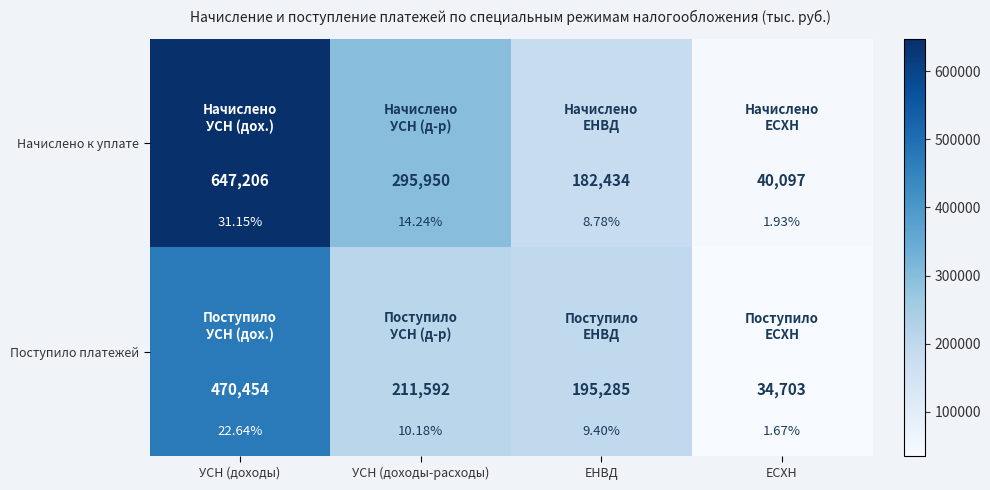

How many data points in Поступило платежей are less than 211592?

2